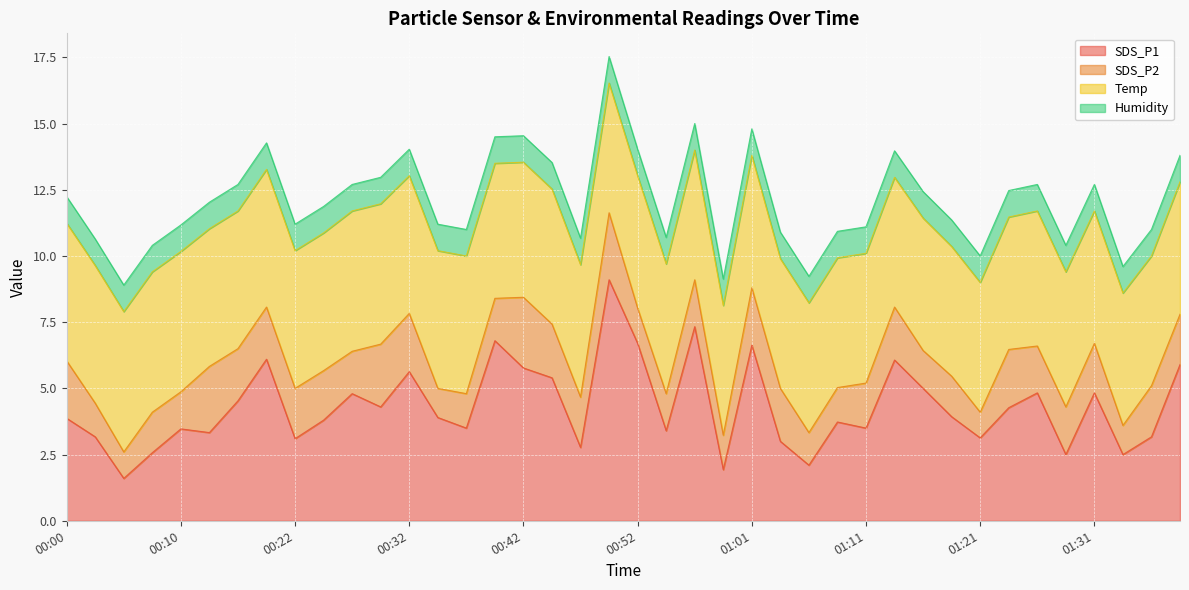

At which category is the sum across all series the highest?

00:49